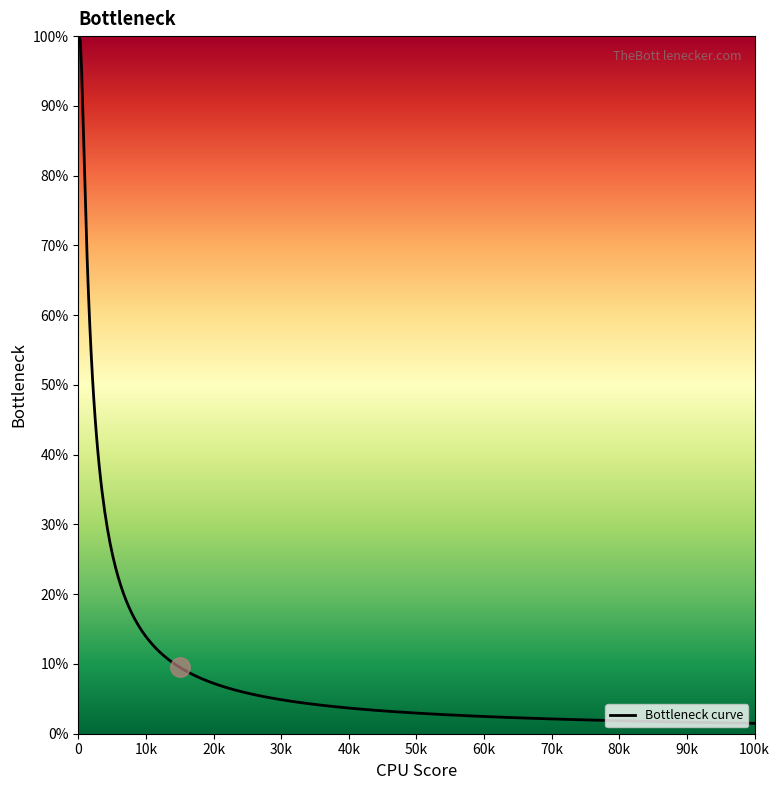

What is the maximum value shown in the chart?

100.0